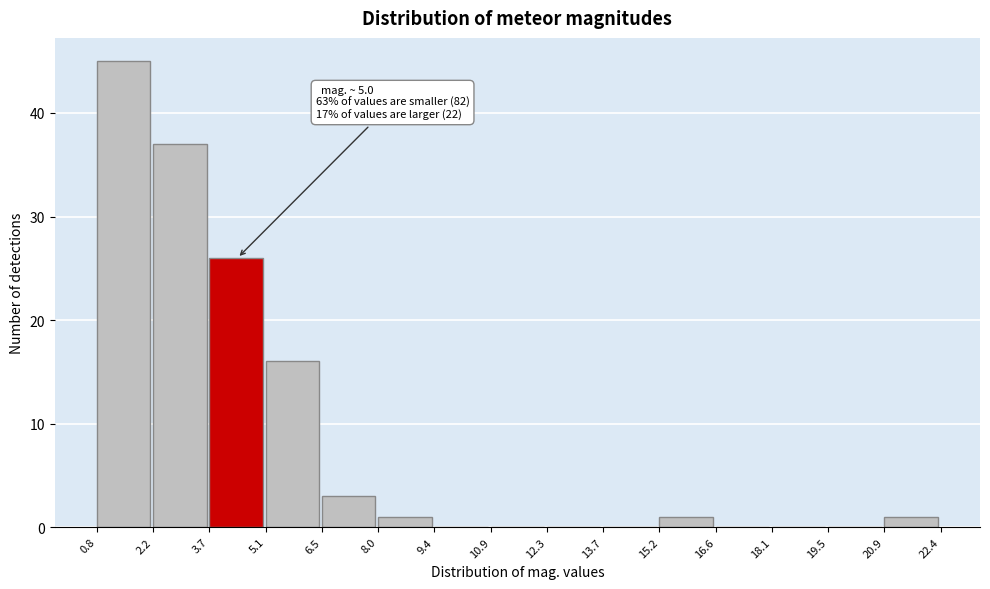

Over which range of the x-axis is the bar tallest?

0.8 to 2.2